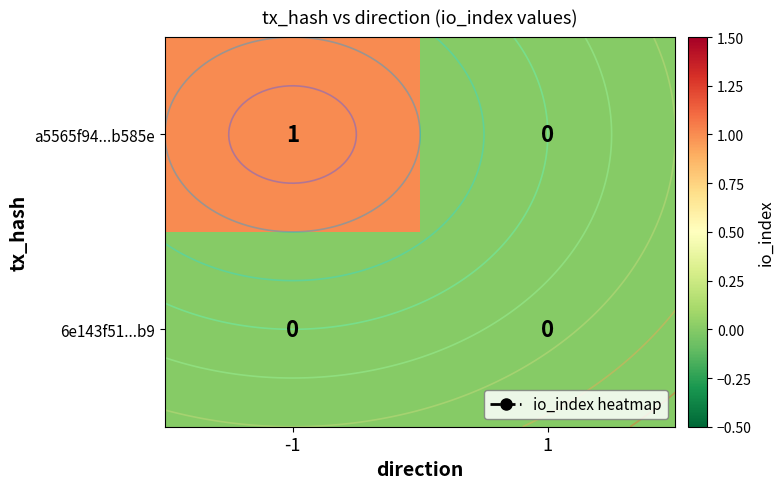

Which series has the largest total across all categories?

a5565f94...b585e